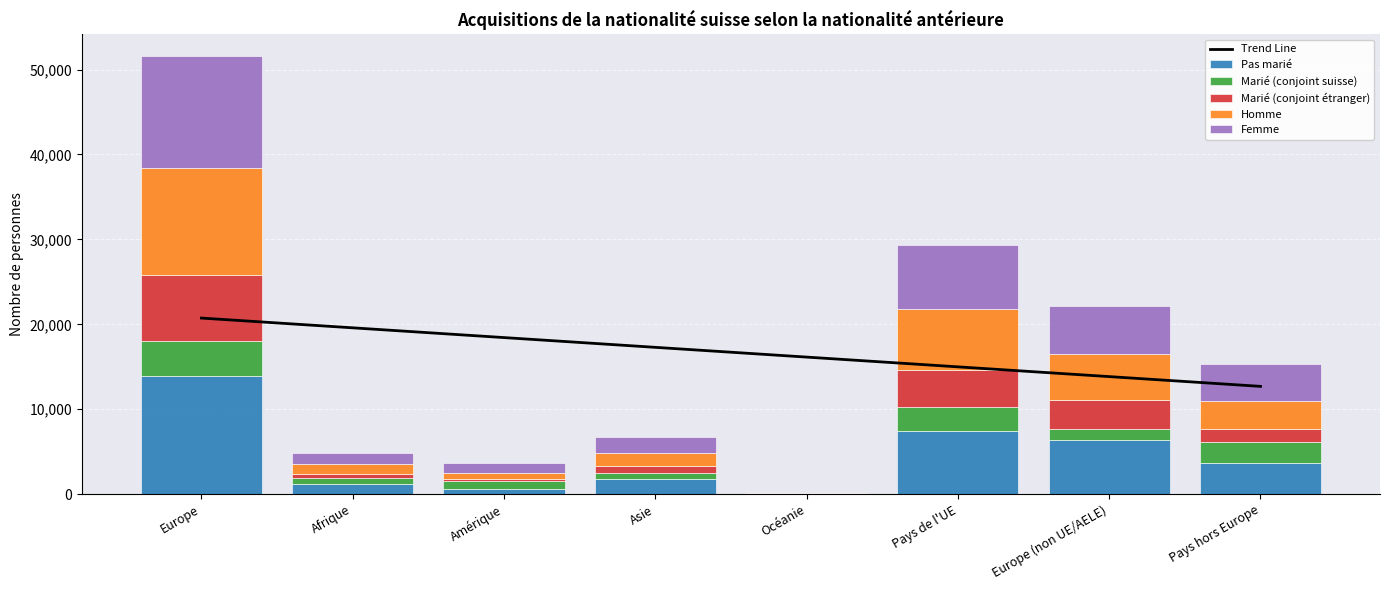

True or false: Pas marié has a value of 3691.0 at Pays hors Europe.

True